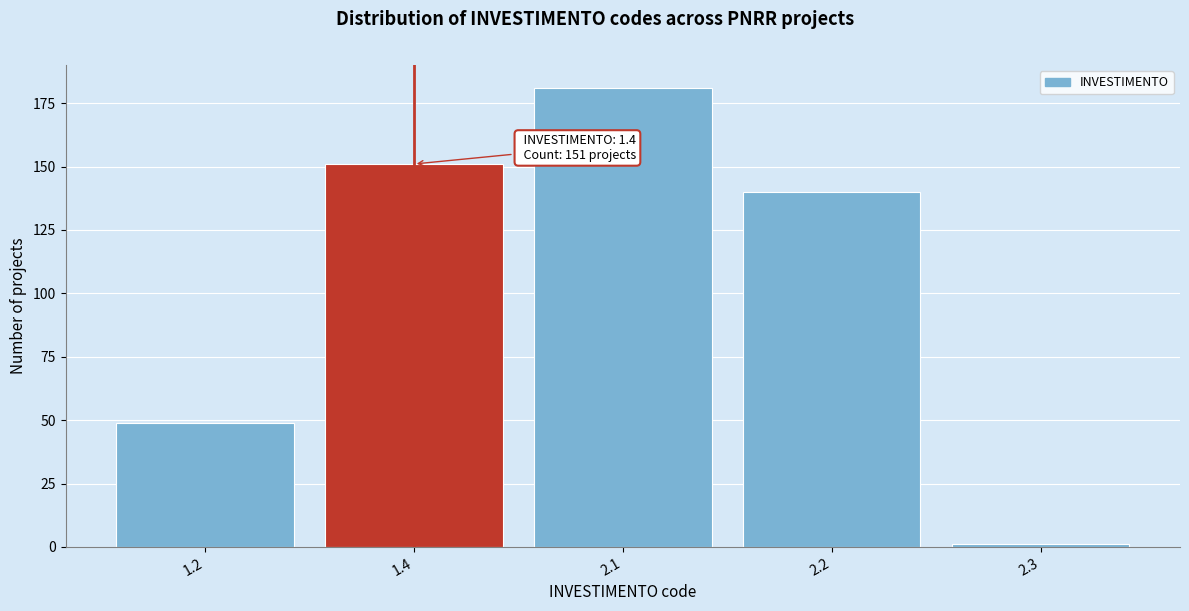

Reading left to right, transcribe all the data shown in this chart.

49	151	181	140	1